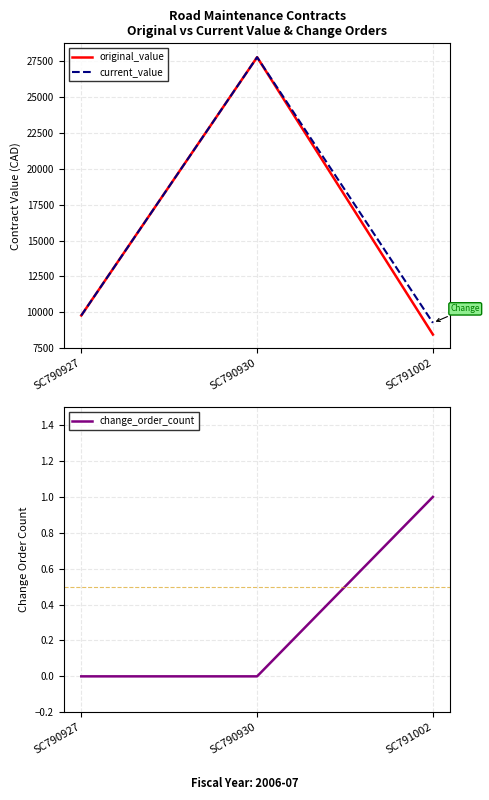

Reading left to right, extract all data points from this chart.

original_value: 9778.0	27780.0	8448.0
current_value: 9778.0	27780.0	9263.3
change_order_count: 0.0	0.0	1.0